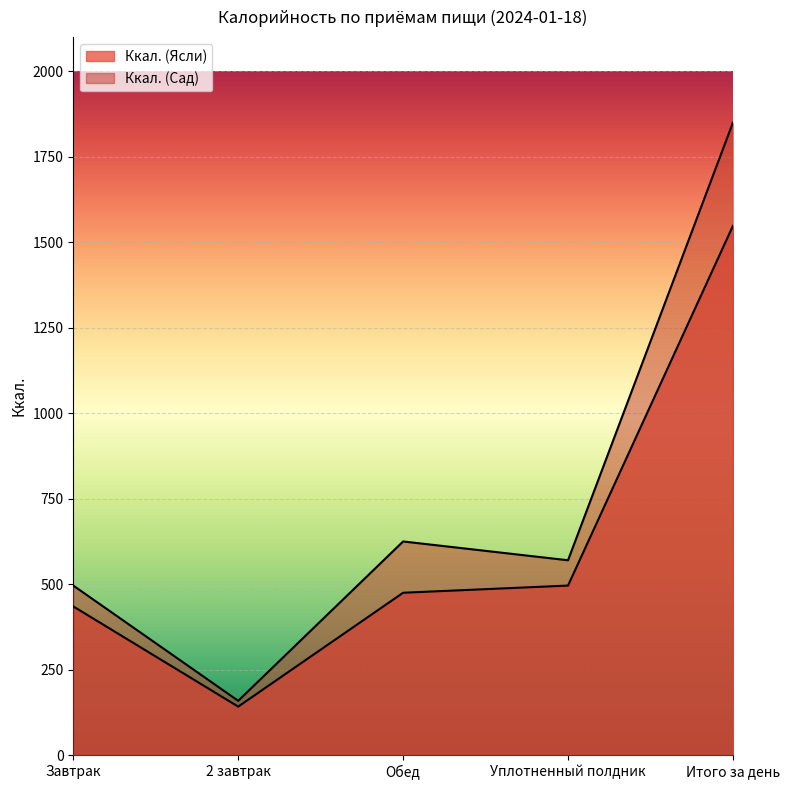

What is the maximum value for Ккал. (Сад)?

1850